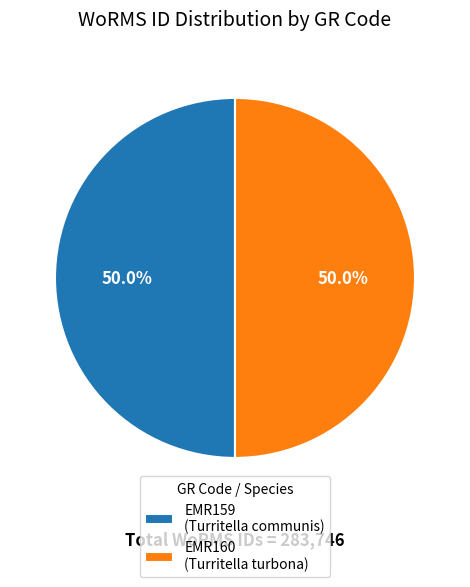

Approximately how many times larger is the value at EMR159 (Turritella communis) compared to EMR160 (Turritella turbona)?

1.0